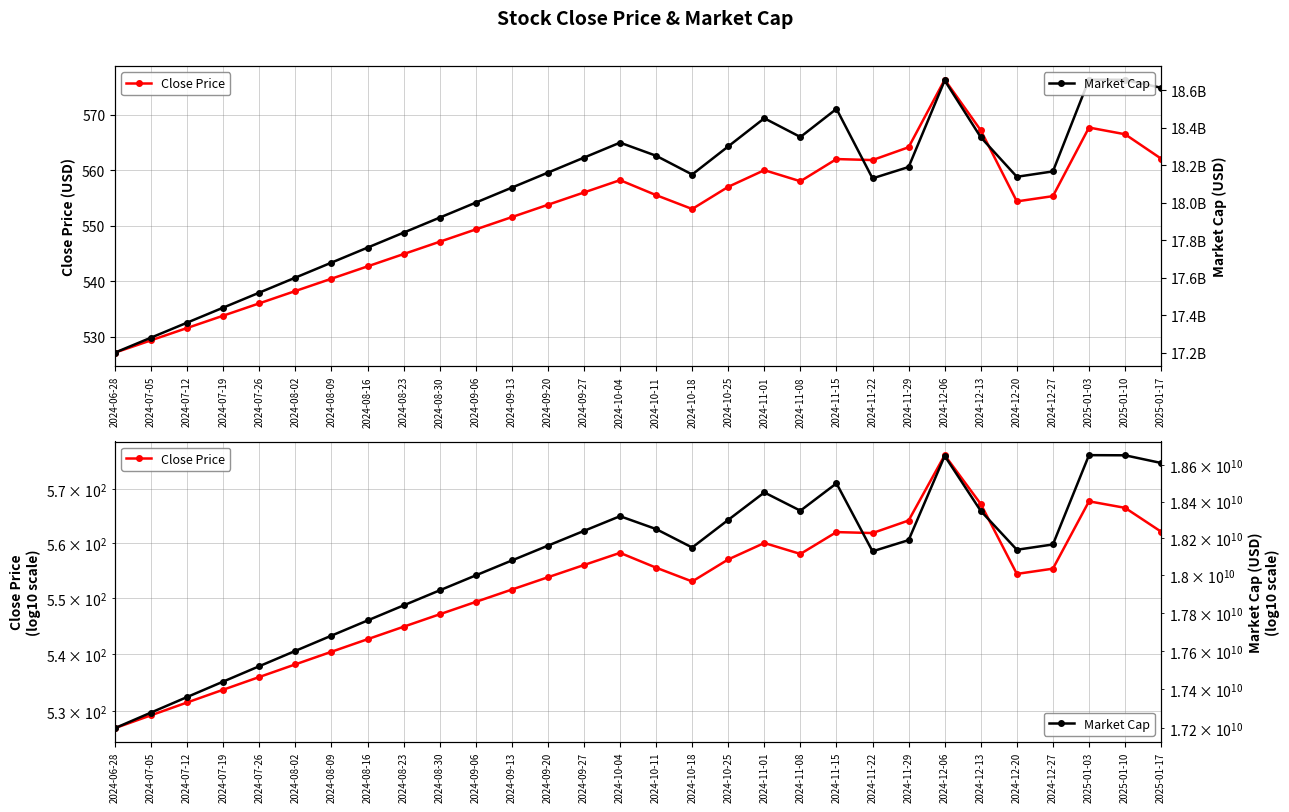

At which category does Close Price reach its first local peak?

2024-10-04